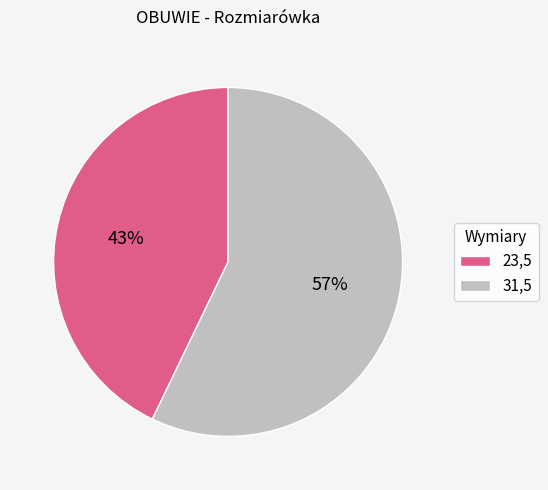

Do 31,5 and 23,5 together represent more than half of the pie?

Yes